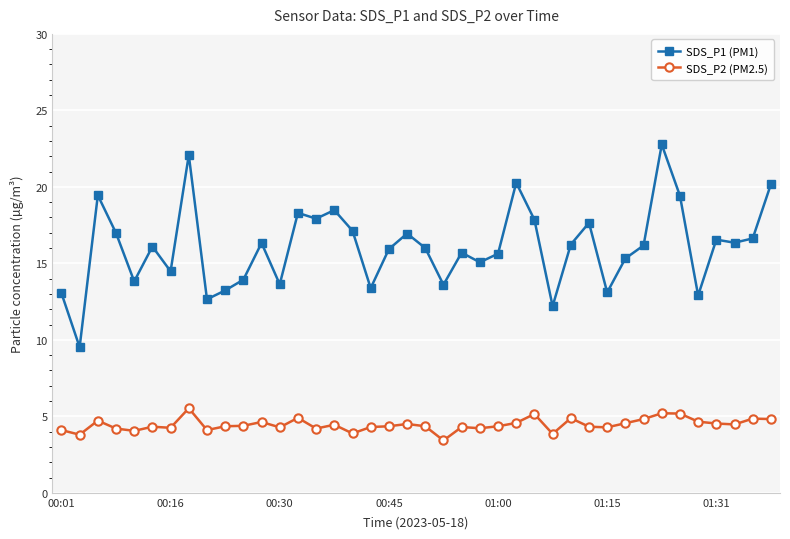

True or false: SDS_P2 (PM2.5) has more than 0 interior local peaks.

True